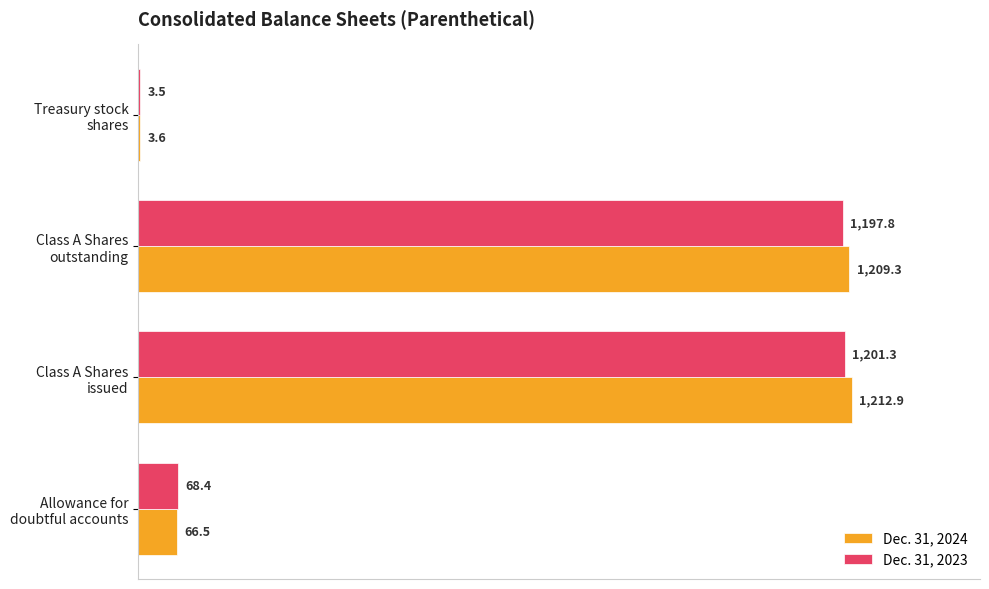

Which series has the largest total across all categories?

Dec. 31, 2024